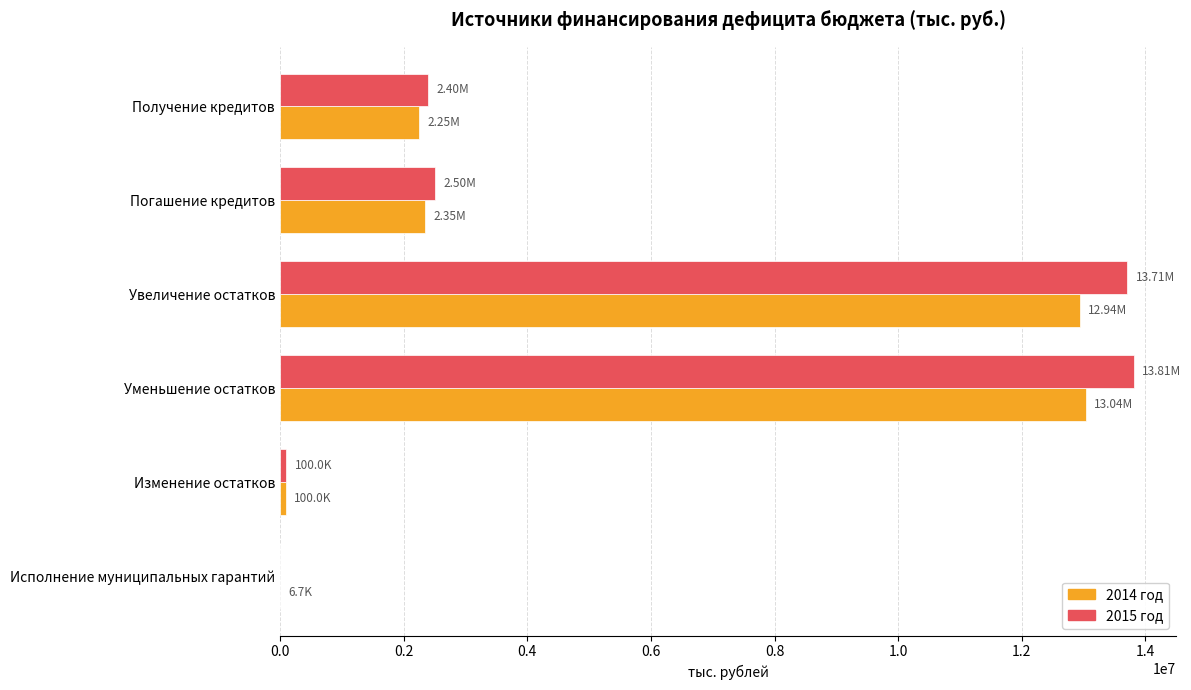

Count the number of data series in this chart.

2